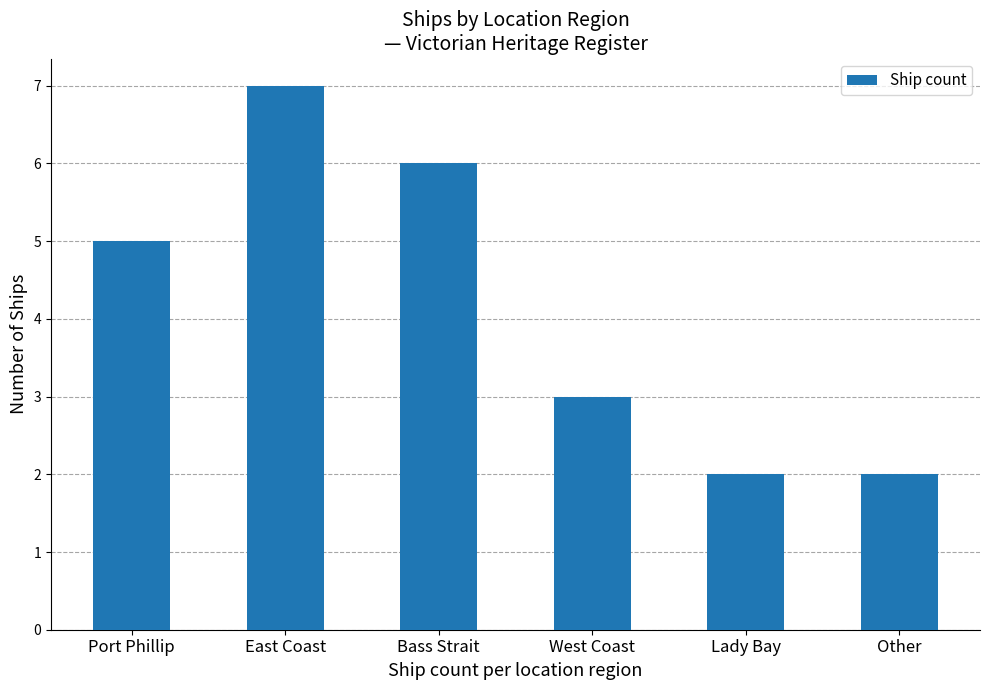

Does the chart contain any negative values?

No